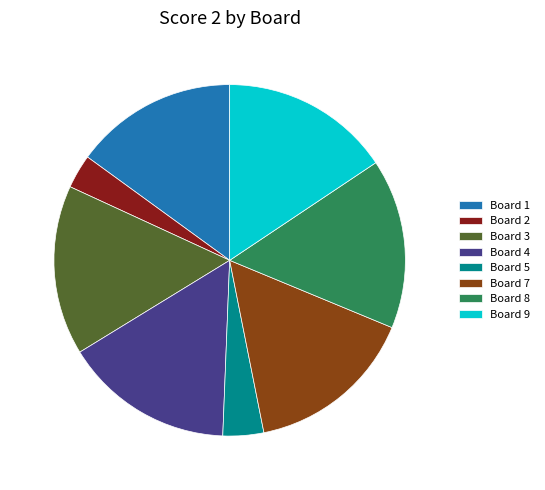

Is the sum of Board 3 and Board 2 greater than half?

No